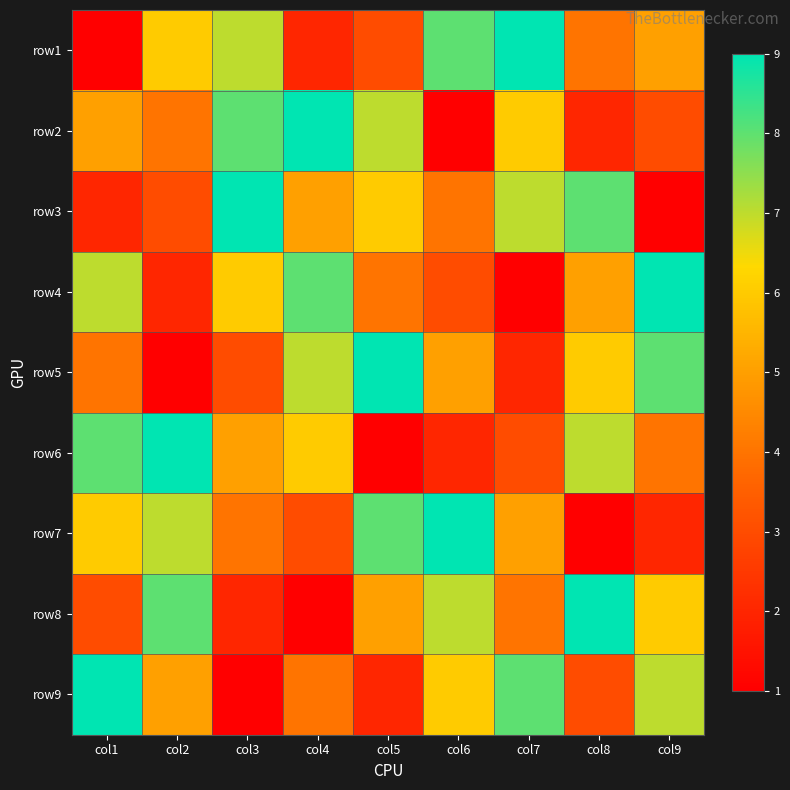

Reading left to right, extract all data points from this chart.

row1: col1=1	col2=6	col3=7	col4=2	col5=3	col6=8	col7=9	col8=4	col9=5
row2: col1=5	col2=4	col3=8	col4=9	col5=7	col6=1	col7=6	col8=2	col9=3
row3: col1=2	col2=3	col3=9	col4=5	col5=6	col6=4	col7=7	col8=8	col9=1
row4: col1=7	col2=2	col3=6	col4=8	col5=4	col6=3	col7=1	col8=5	col9=9
row5: col1=4	col2=1	col3=3	col4=7	col5=9	col6=5	col7=2	col8=6	col9=8
row6: col1=8	col2=9	col3=5	col4=6	col5=1	col6=2	col7=3	col8=7	col9=4
row7: col1=6	col2=7	col3=4	col4=3	col5=8	col6=9	col7=5	col8=1	col9=2
row8: col1=3	col2=8	col3=2	col4=1	col5=5	col6=7	col7=4	col8=9	col9=6
row9: col1=9	col2=5	col3=1	col4=4	col5=2	col6=6	col7=8	col8=3	col9=7